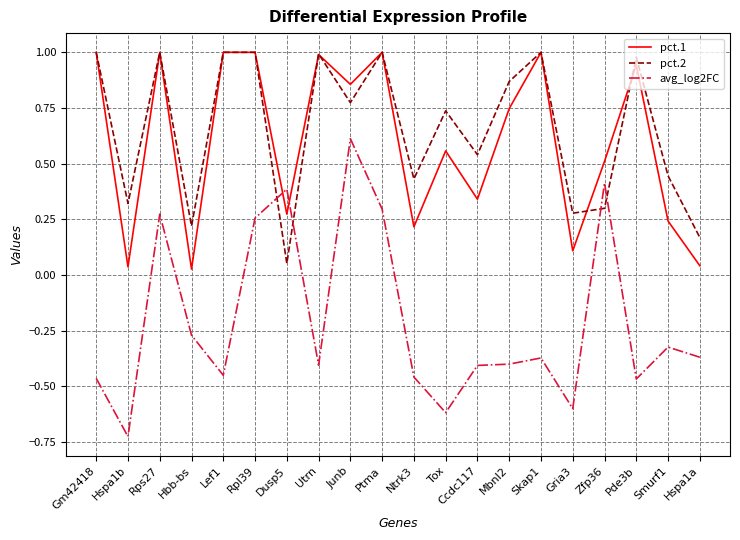

Which category has the lowest value across all series?

Hspa1b